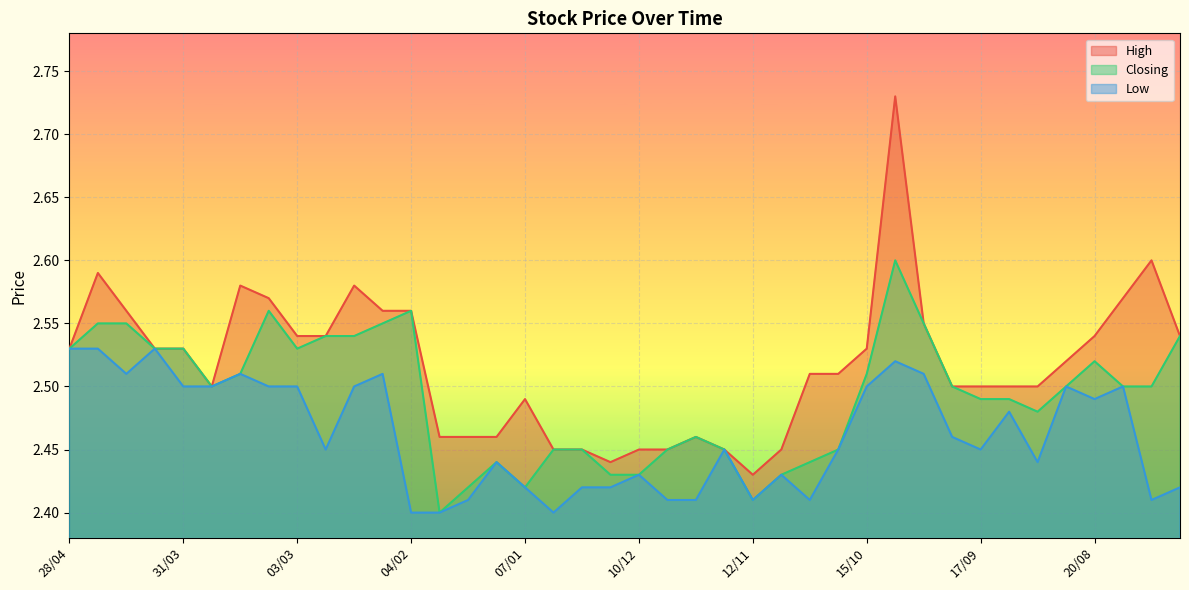

What is the value of the Closing point at the 24th from the left?

2.5